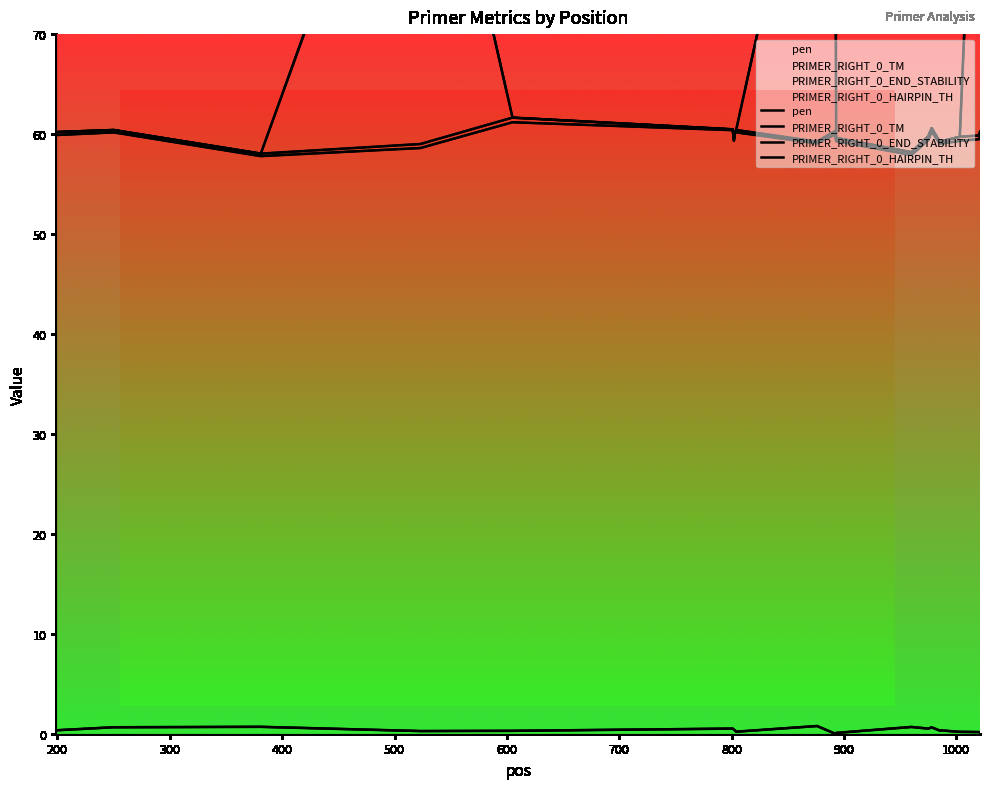

Where is PRIMER_RIGHT_0_HAIRPIN_TH nearest to the value 82?

1000